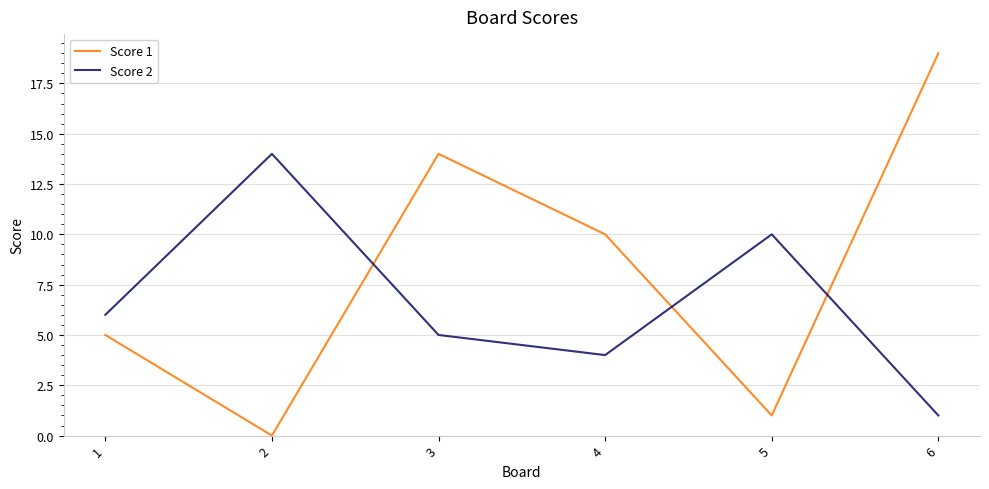

True or false: Score 2 and Score 1 intersect in this chart.

True